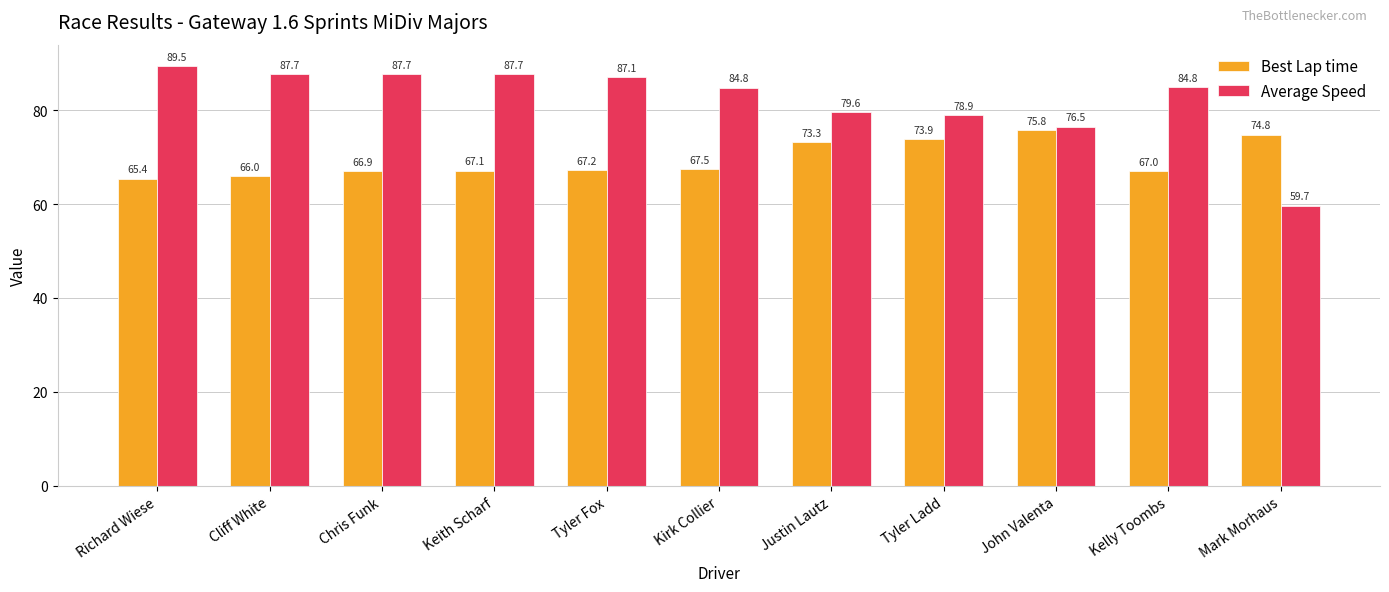

Reading left to right, transcribe all the data shown in this chart.

Best Lap time: 65.4	66.0	66.9	67.1	67.2	67.5	73.3	73.9	75.8	67.0	74.8
Average Speed: 89.5	87.7	87.7	87.7	87.1	84.8	79.6	78.9	76.5	84.8	59.7